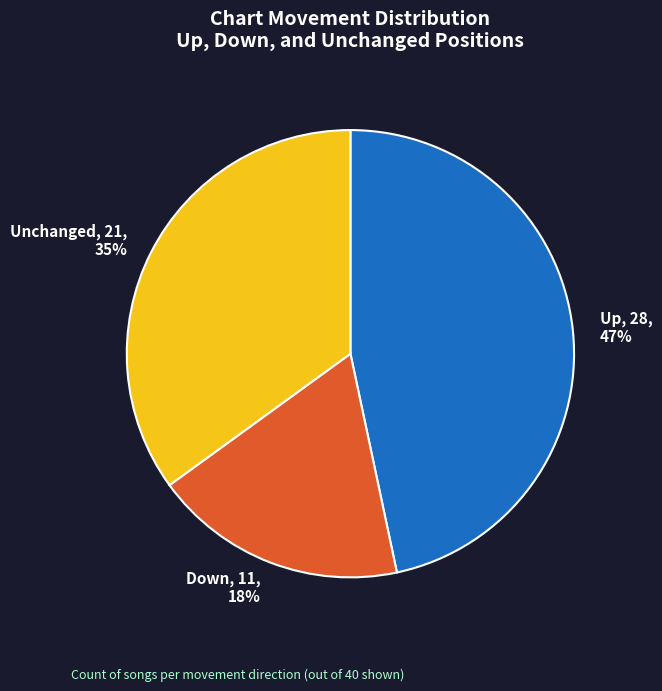

Rank the categories by value from highest to lowest.

Up, Unchanged, Down